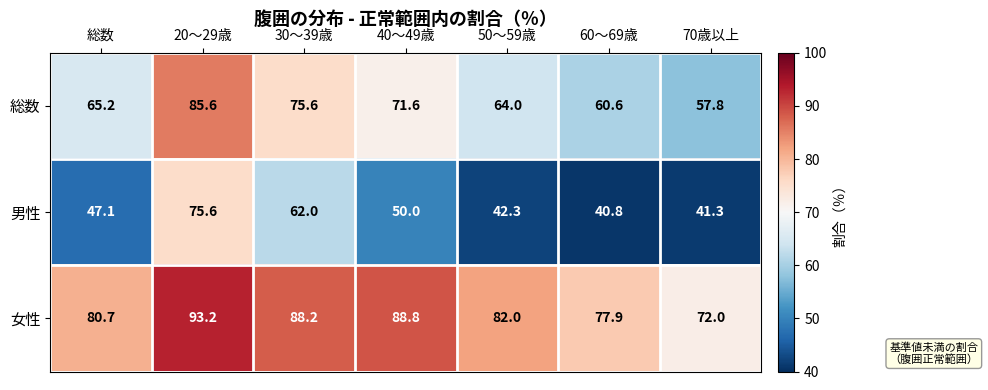

What is the spread (max minus min) of values at 30～39歳?

26.2